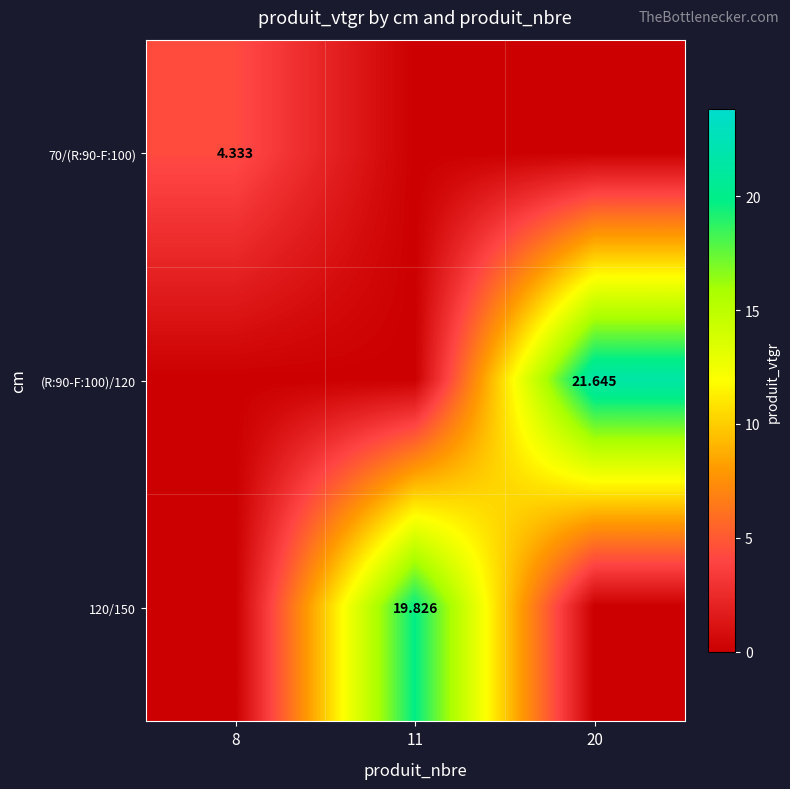

At how many categories does at least one series exceed 5?

2